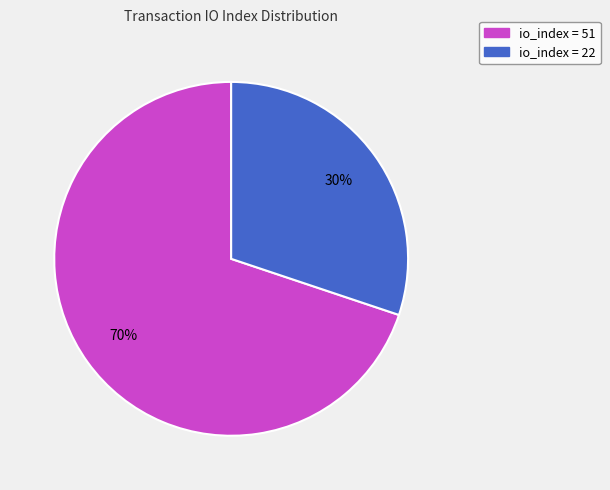

To the nearest percent, what is the average slice percentage?

50%